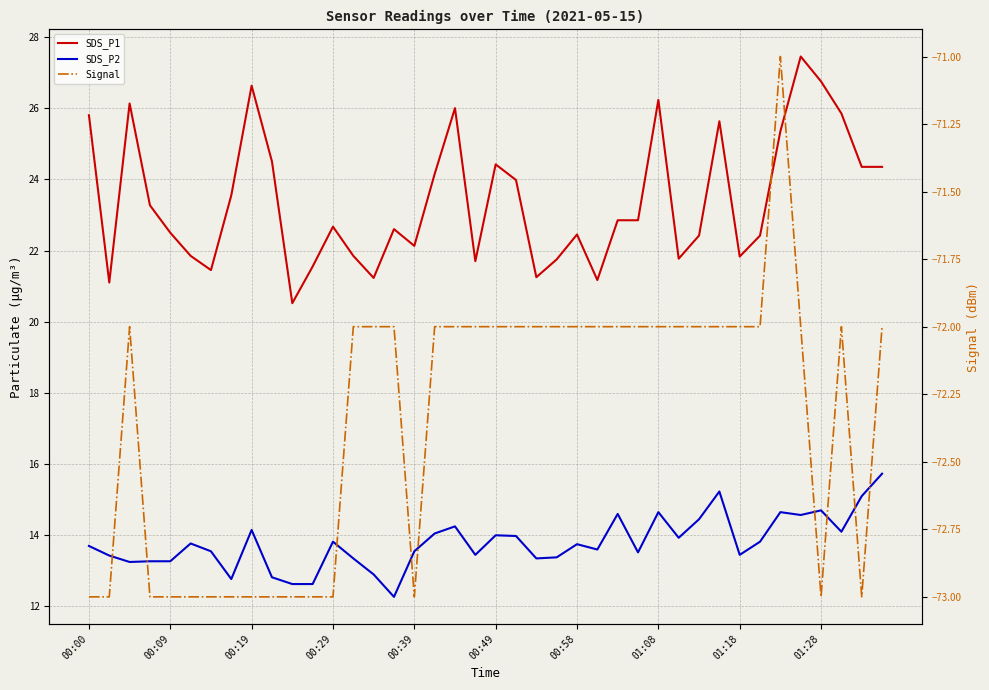

What is the difference between the maximum and second lowest values in the SDS_P2 series?

3.1